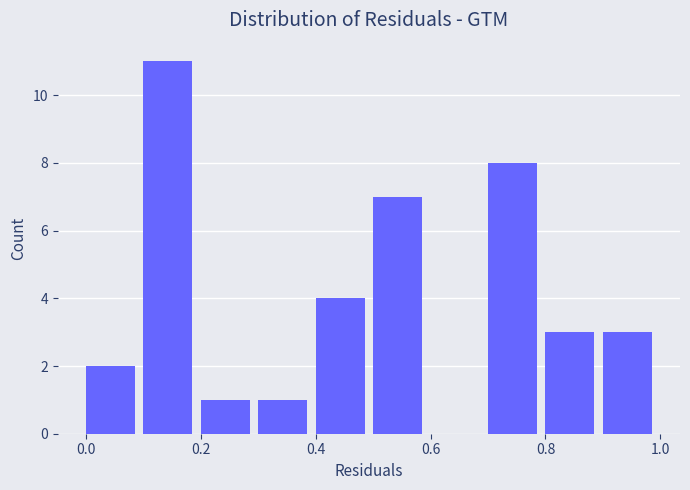

Over which range of the x-axis is the bar tallest?

0.1 to 0.2